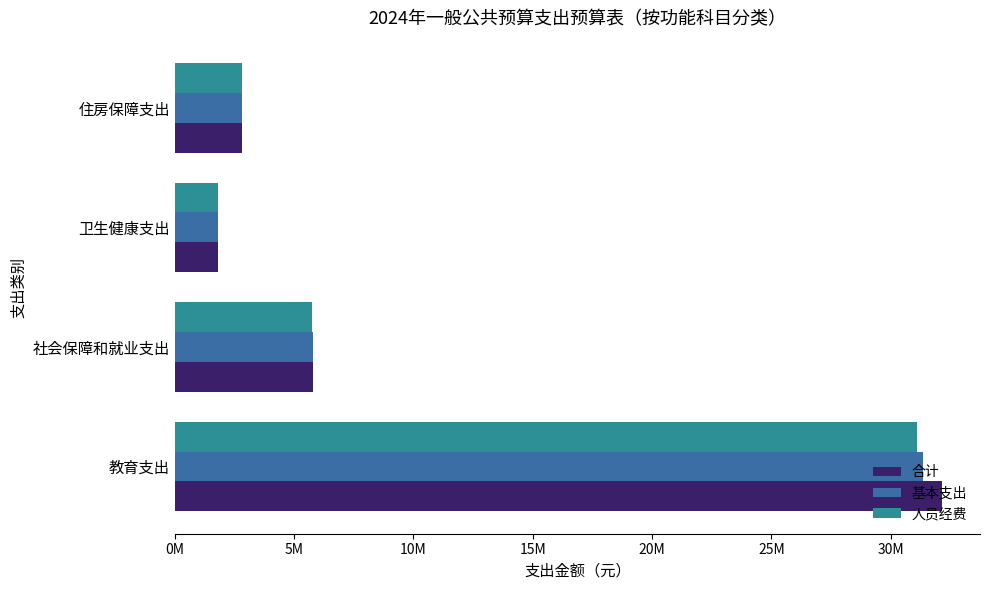

What is the sum of all 基本支出 values?

41789917.7